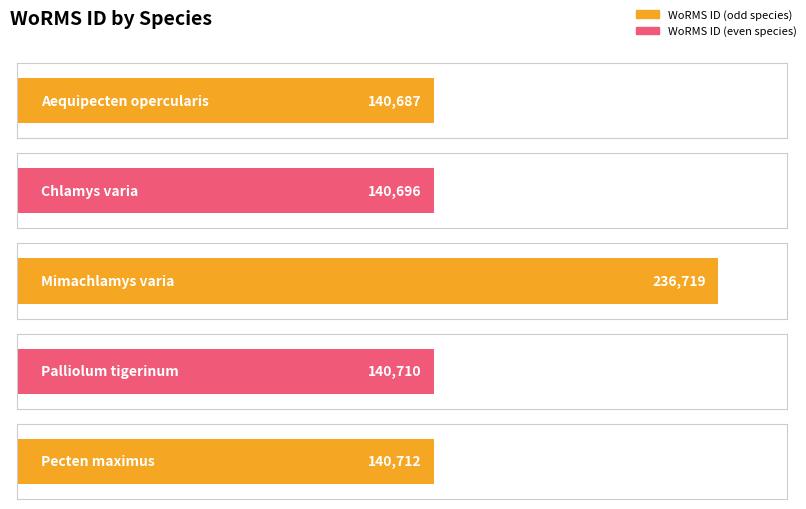

What is the maximum value shown in the chart?

236719